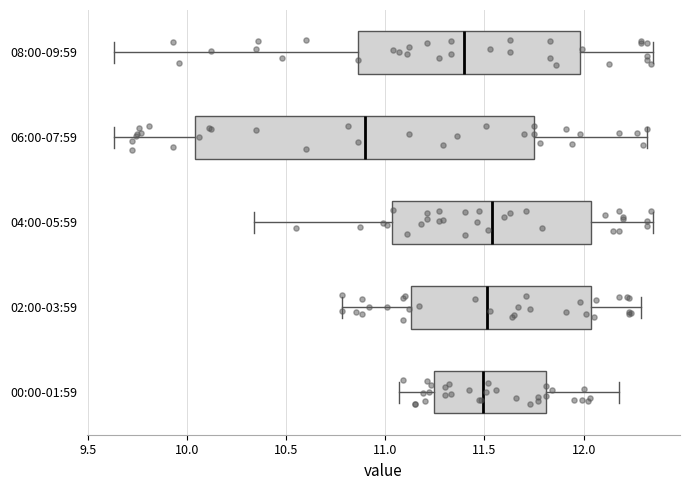

Where is the right edge of the box for 08:00-09:59 on the x-axis? The values are not printed on the chart, so give them approximately, as read against the axis.

12.00